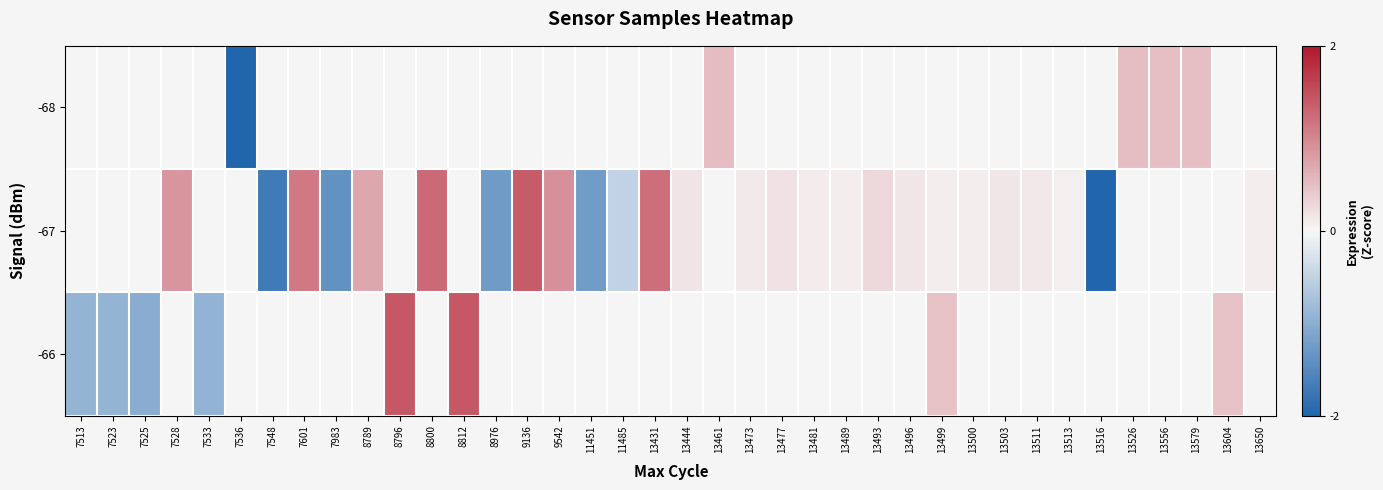

What is the greatest value displayed?

1.4